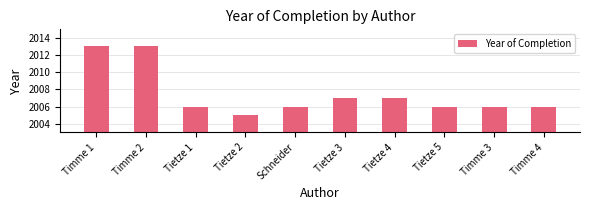

At which label does the data first exceed 2006?

Timme 1